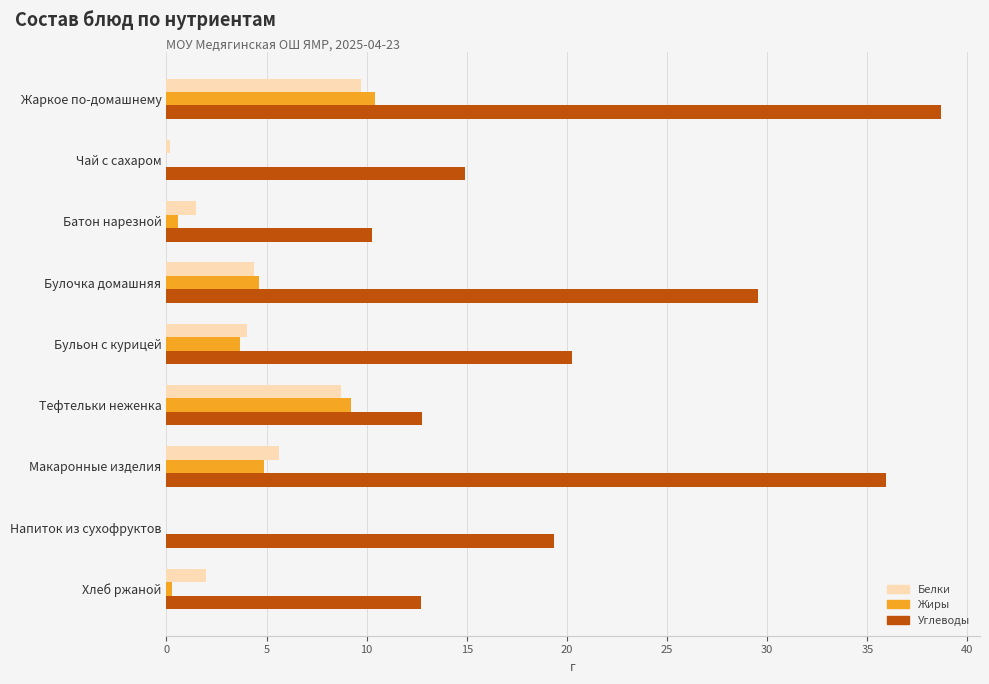

What is the highest value of the Углеводы series?

38.7